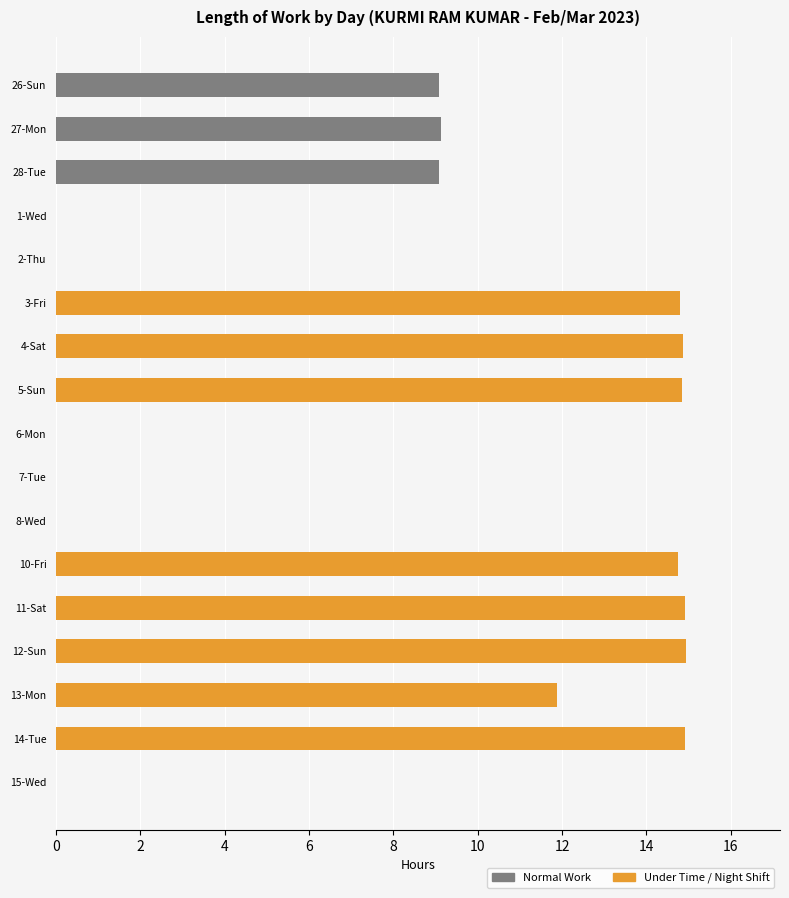

What is the change in value from 8-Wed to 14-Tue?

+14.9